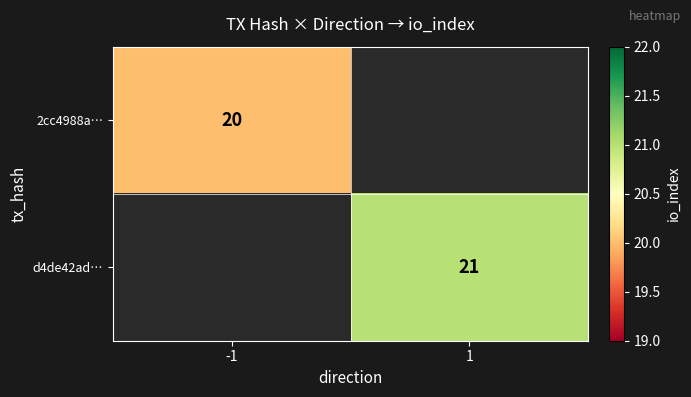

The value of d4de42ad… at 1 is 21. True or false?

True